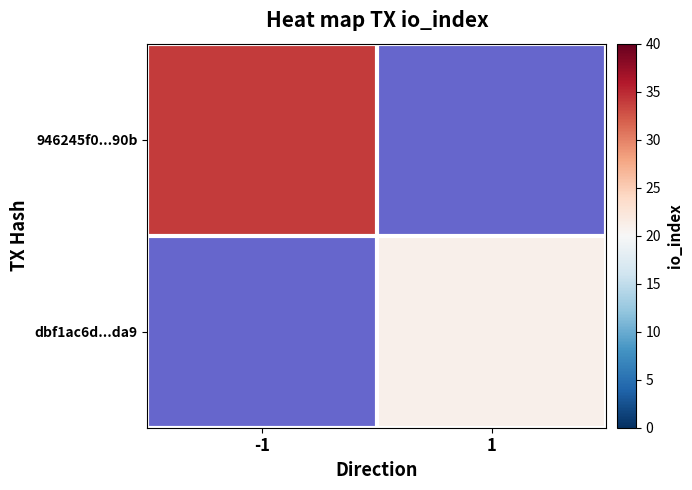

What is the minimum value for 946245f0...90b?

34.0